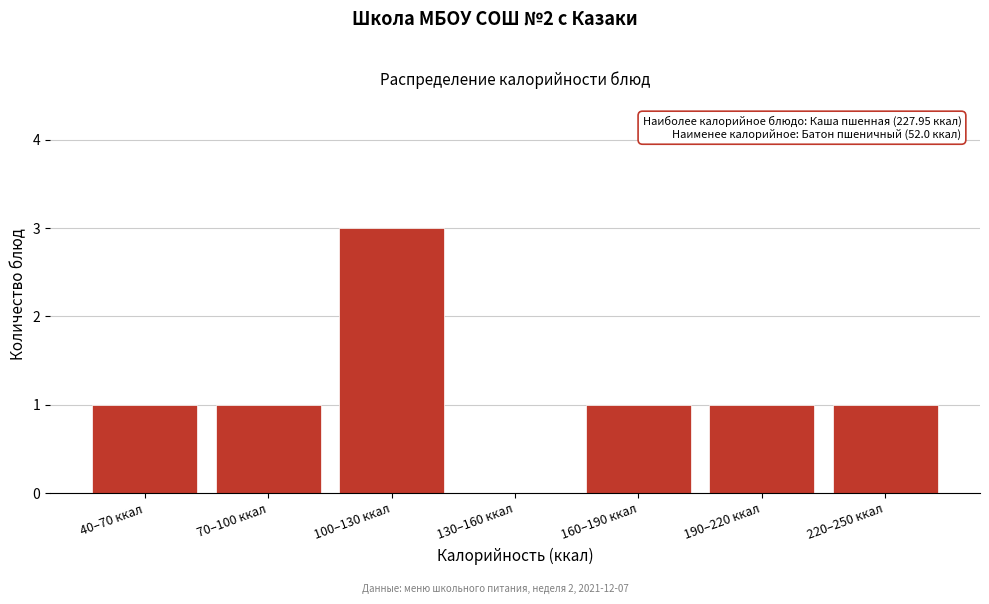

Reading right to left, list all the values displayed in this chart.

220–250 ккал=1	190–220 ккал=1	160–190 ккал=1	130–160 ккал=0	100–130 ккал=3	70–100 ккал=1	40–70 ккал=1